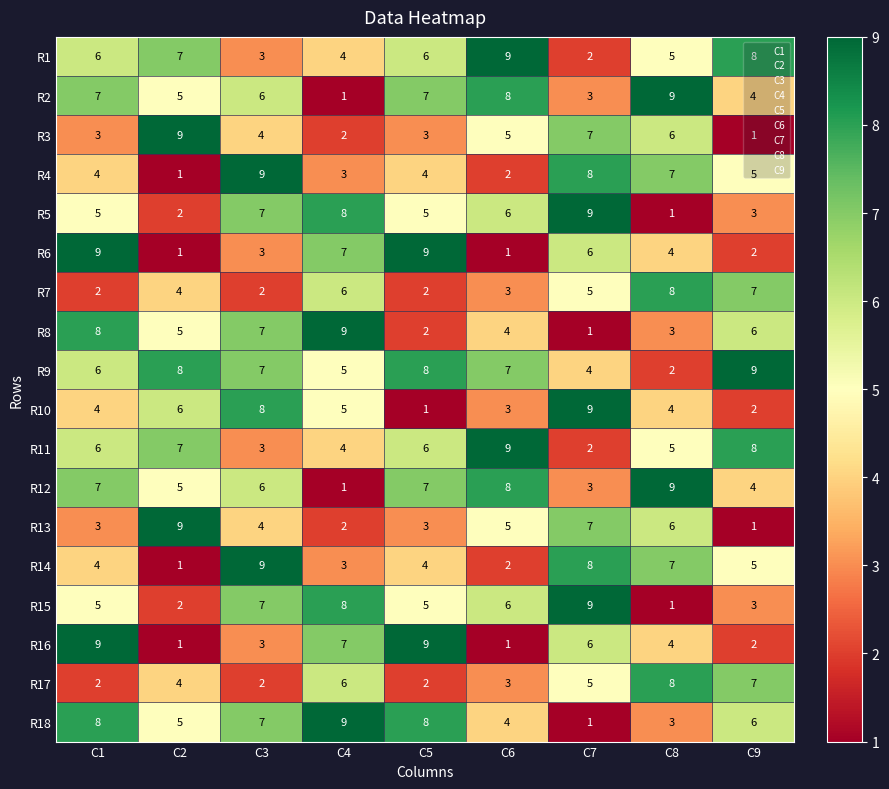

At how many categories does at least one series exceed 6?

9